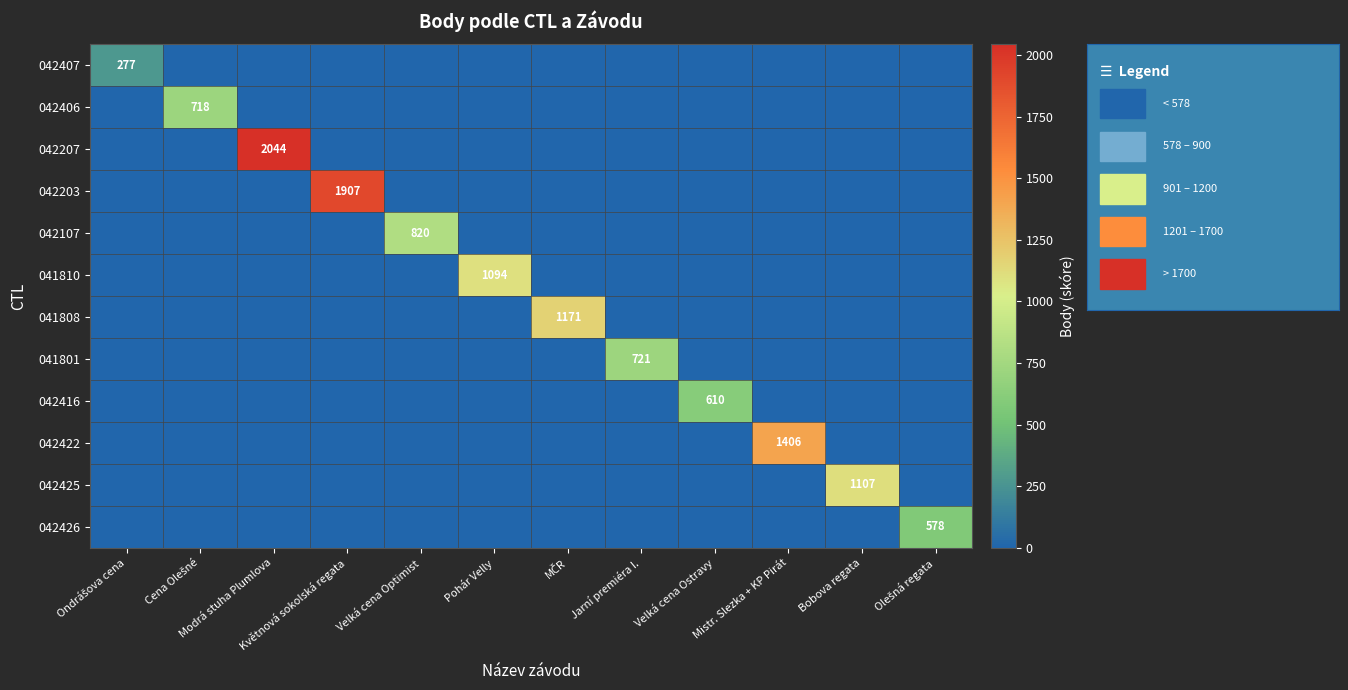

How many data points does each series have?

12